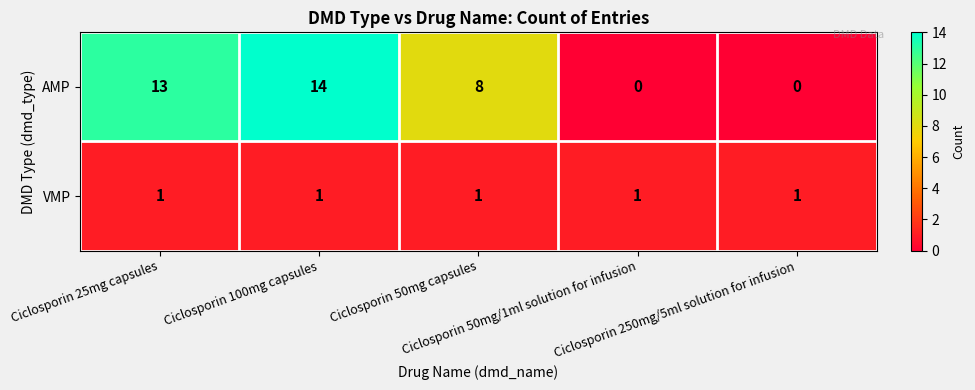

Which series has the largest total across all categories?

AMP